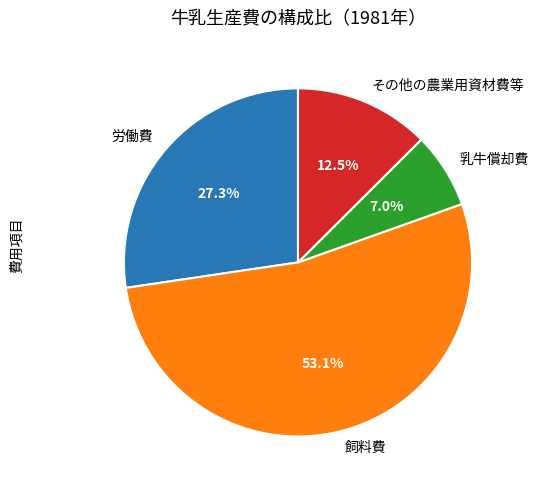

Is there any slice that represents more than half of the pie?

Yes